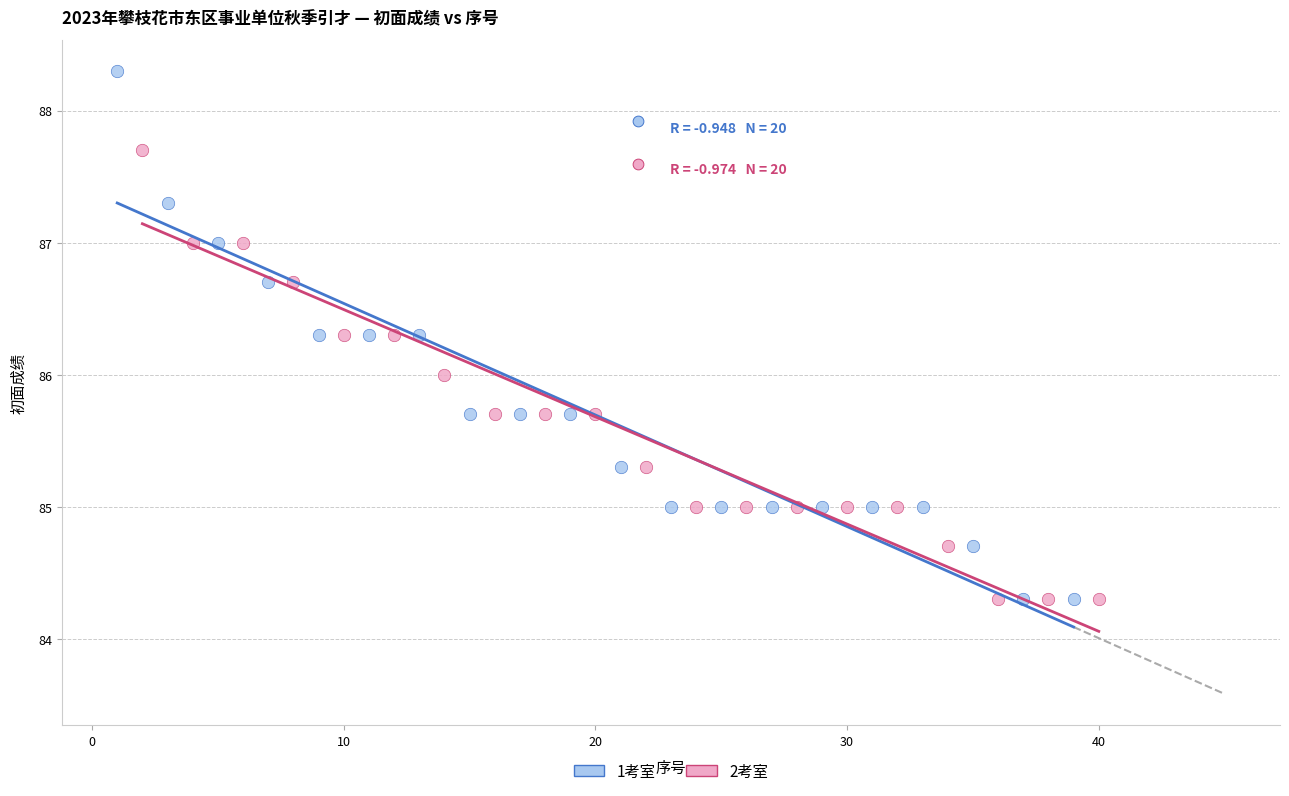

Which series reaches the maximum Y coordinate?

1考室